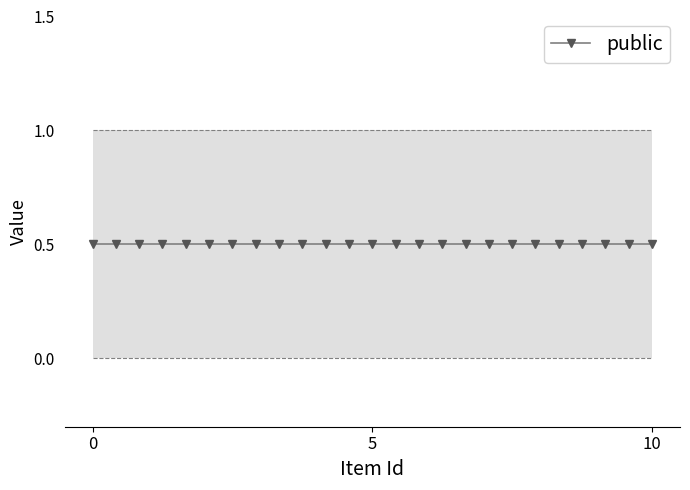

What is the difference between the highest and lowest values at 4033?

1